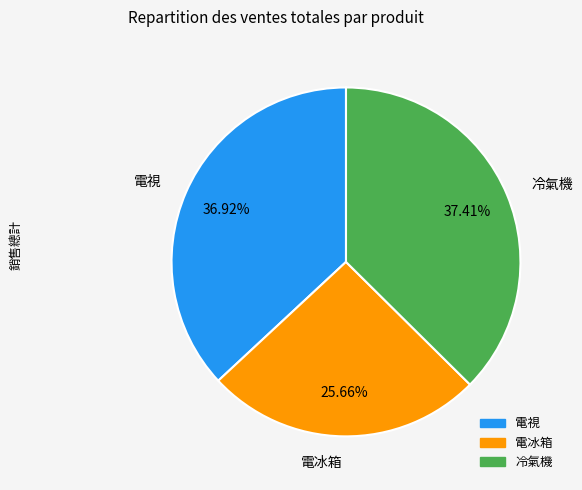

How many segments does this pie chart have?

3